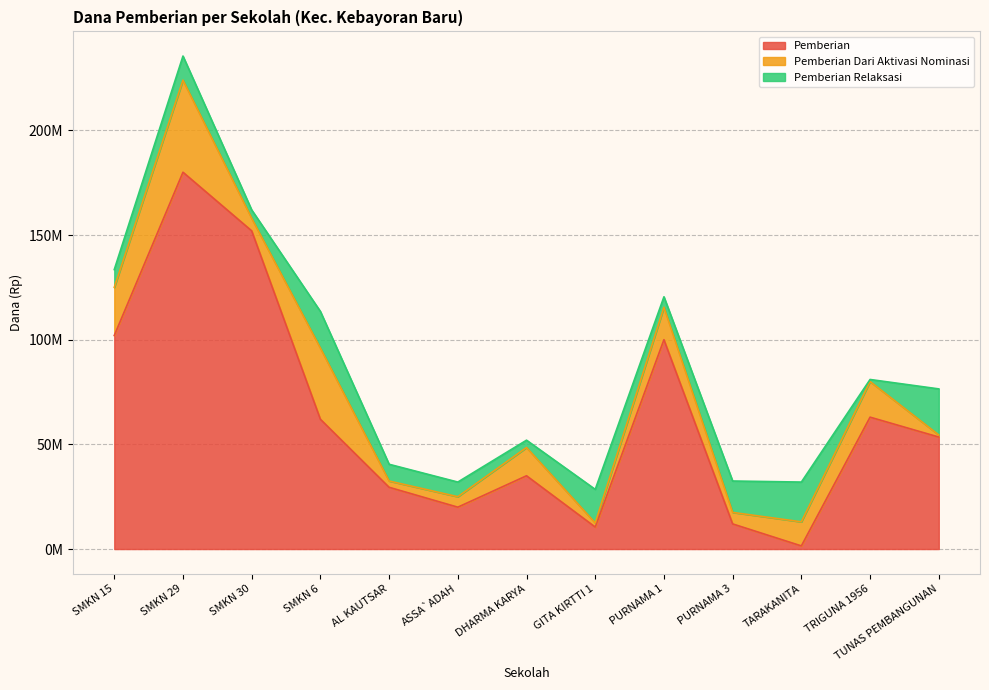

What value does the Pemberian series have at SMKN 6?

62000000